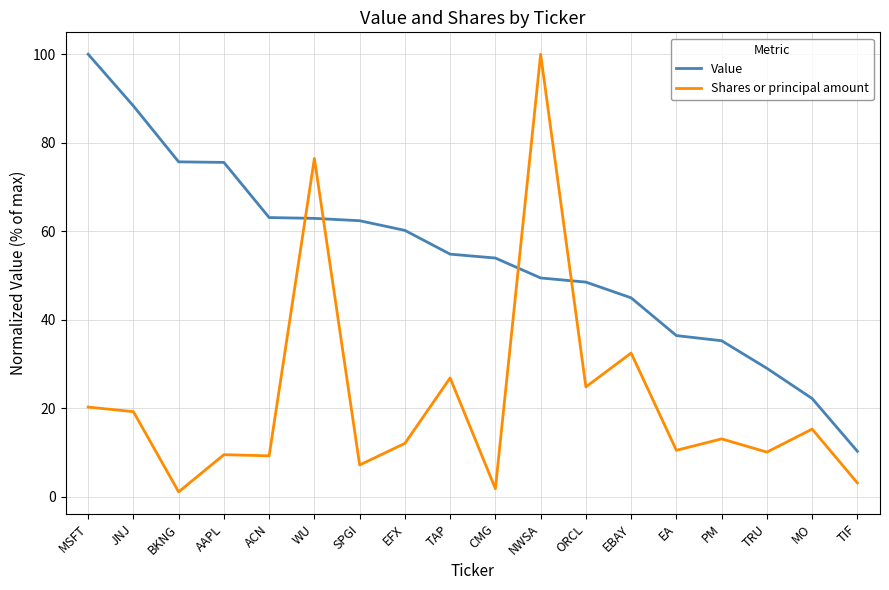

What is the total value across all series at TIF?

13.4